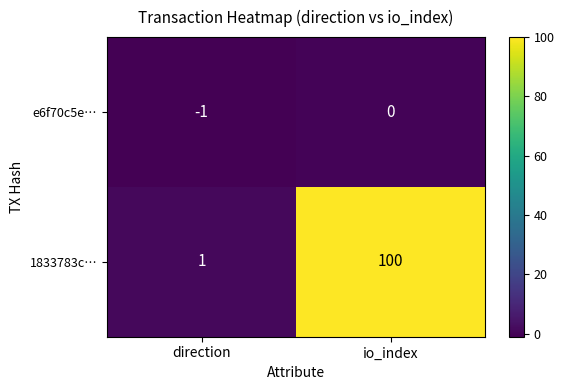

What is the difference between the maximum and minimum values in the 1833783c… series?

99